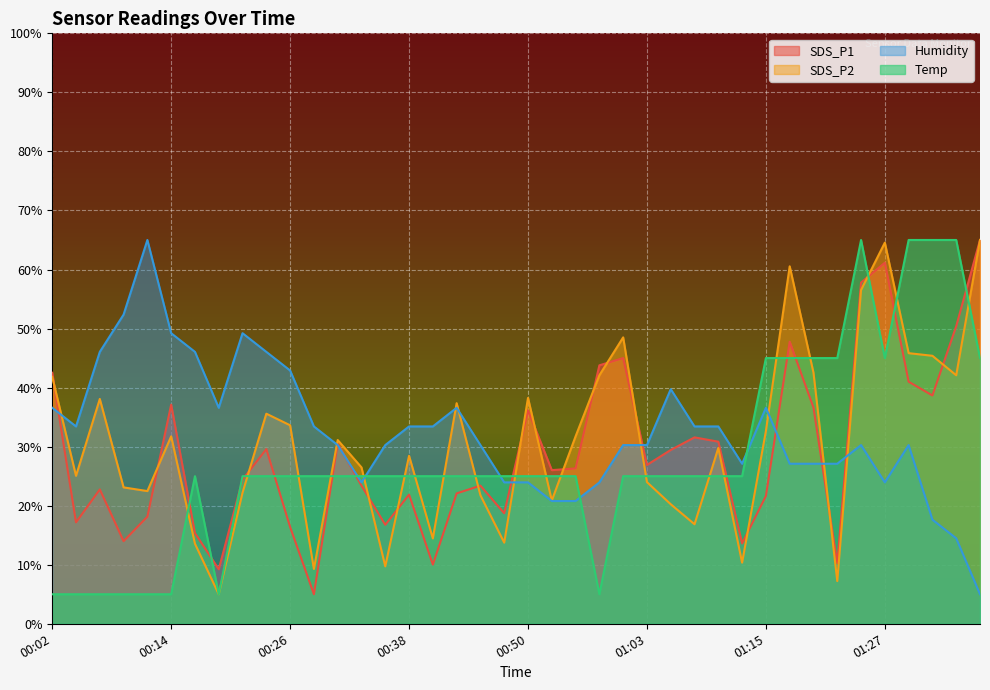

Between 00:50 and 00:55, which is larger?

00:50